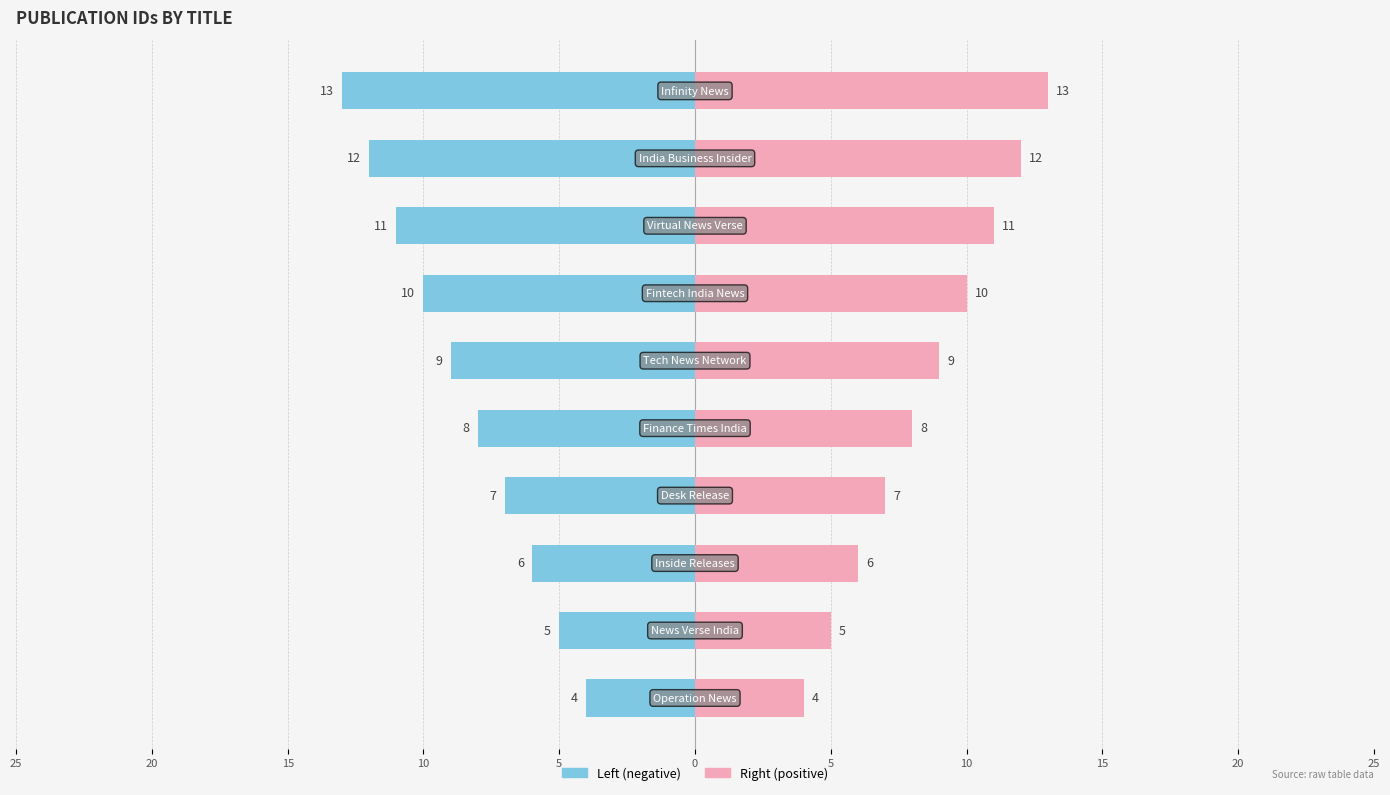

Between 0 and 10, which series saw the biggest shift?

Left (Id negative)